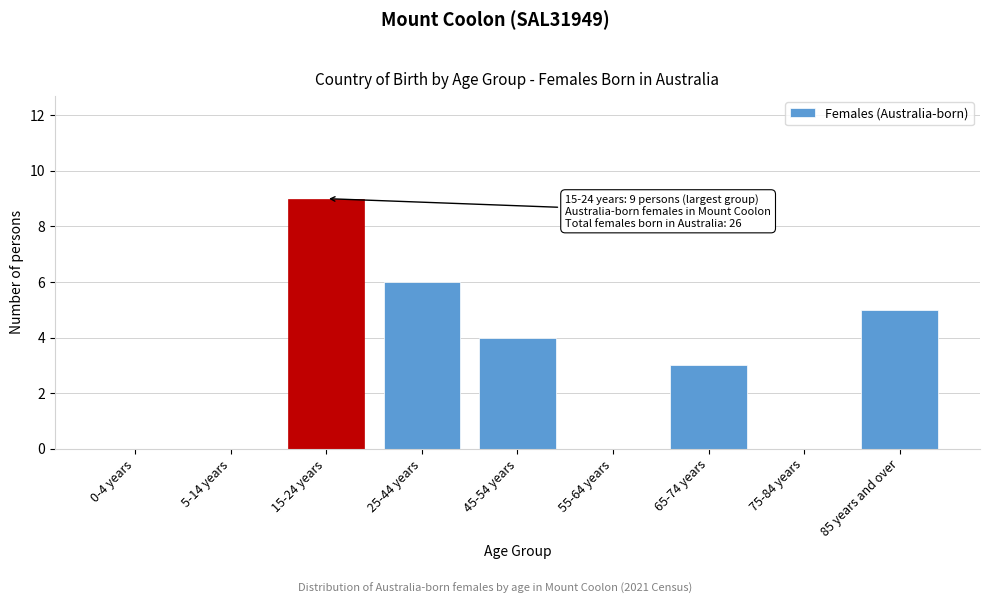

Reading left to right, what are all the values shown in this chart?

0-4 years=0	5-14 years=0	15-24 years=9	25-44 years=6	45-54 years=4	55-64 years=0	65-74 years=3	75-84 years=0	85 years and over=5